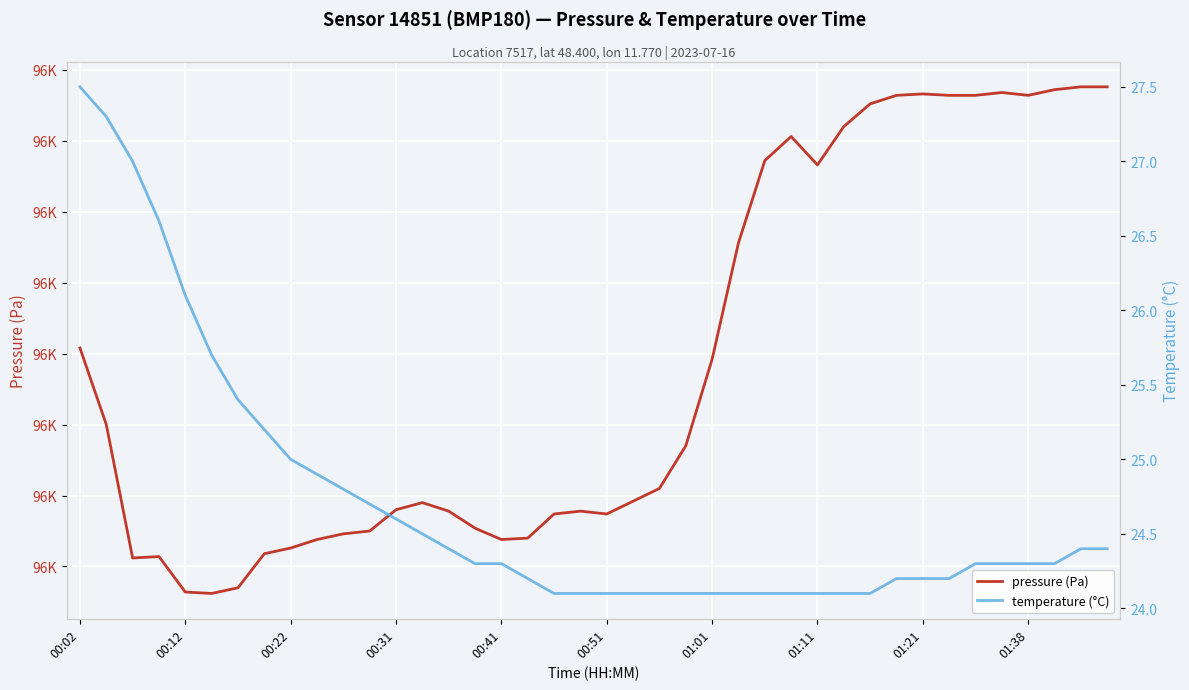

What is the sum of the pressure (Pa) values at 24 and 19?

192385.0